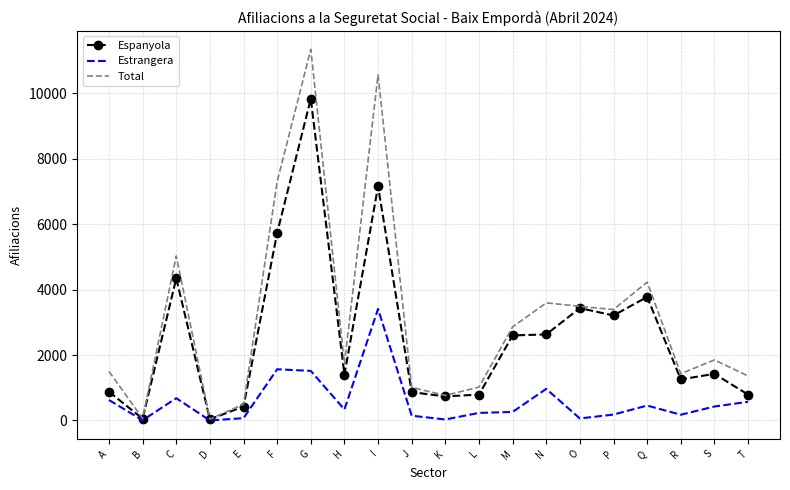

What is the difference between the highest and lowest values at M?

2600